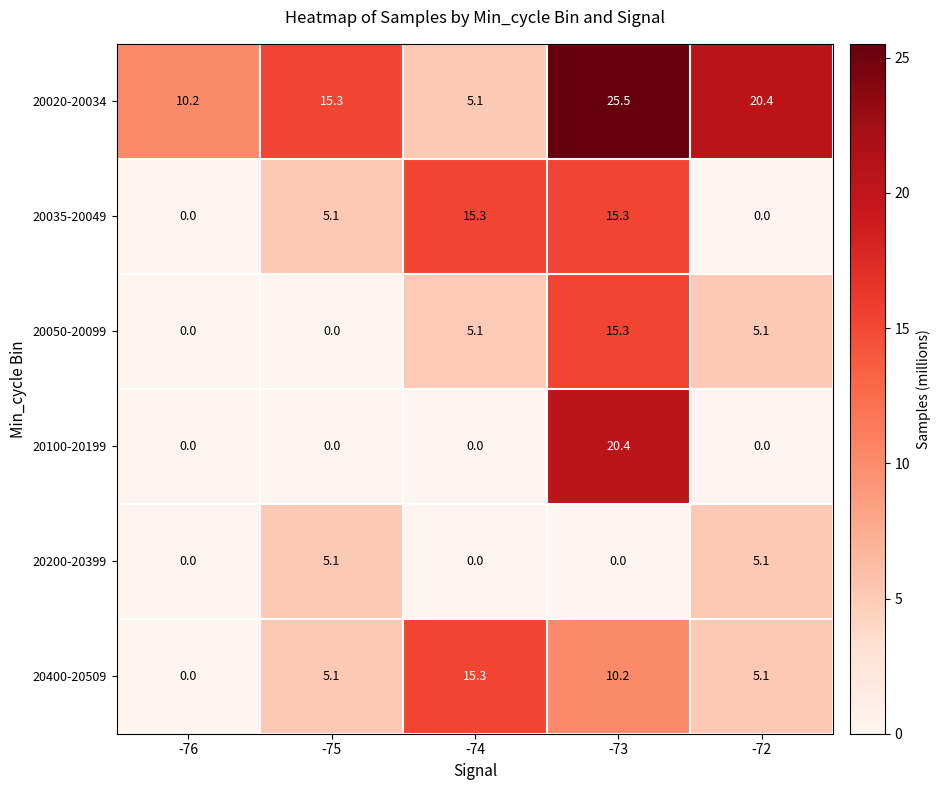

What is the approximate value of 20400-20509 at -72?

5.1